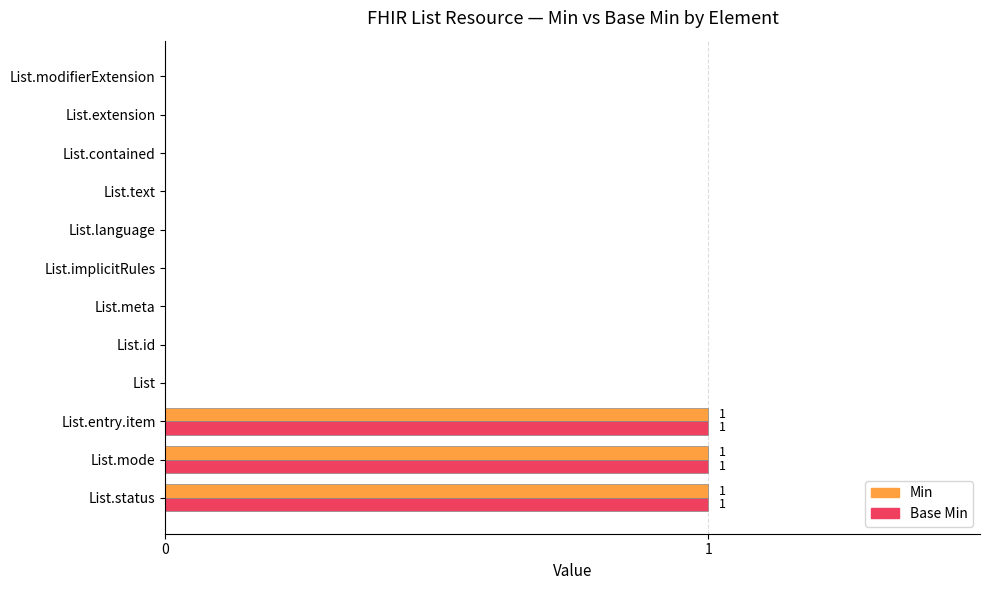

The value of Min at List.entry.item is 2. True or false?

False